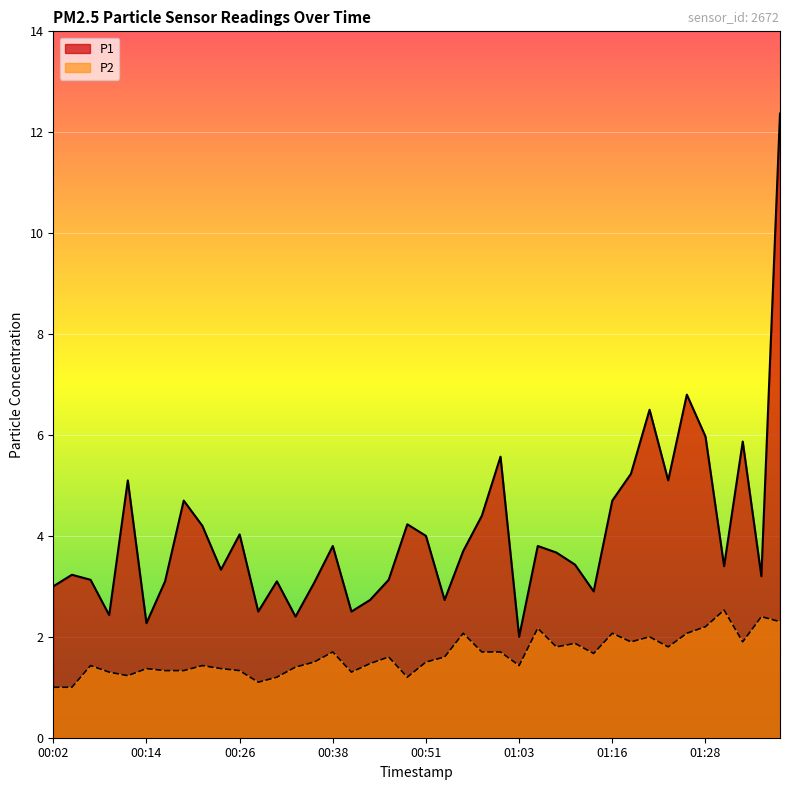

Which category has the lowest value in the P2 series?

00:02